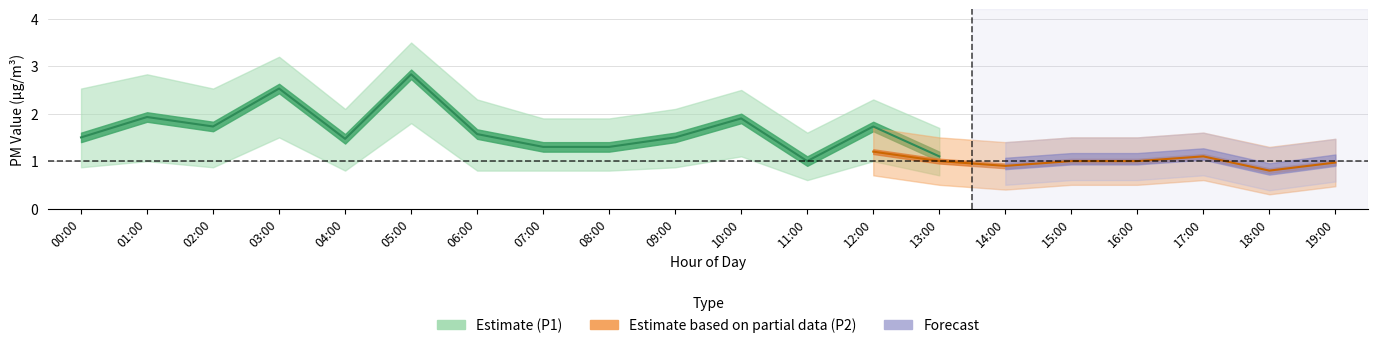

How many values in the P1 series are below 1?

1